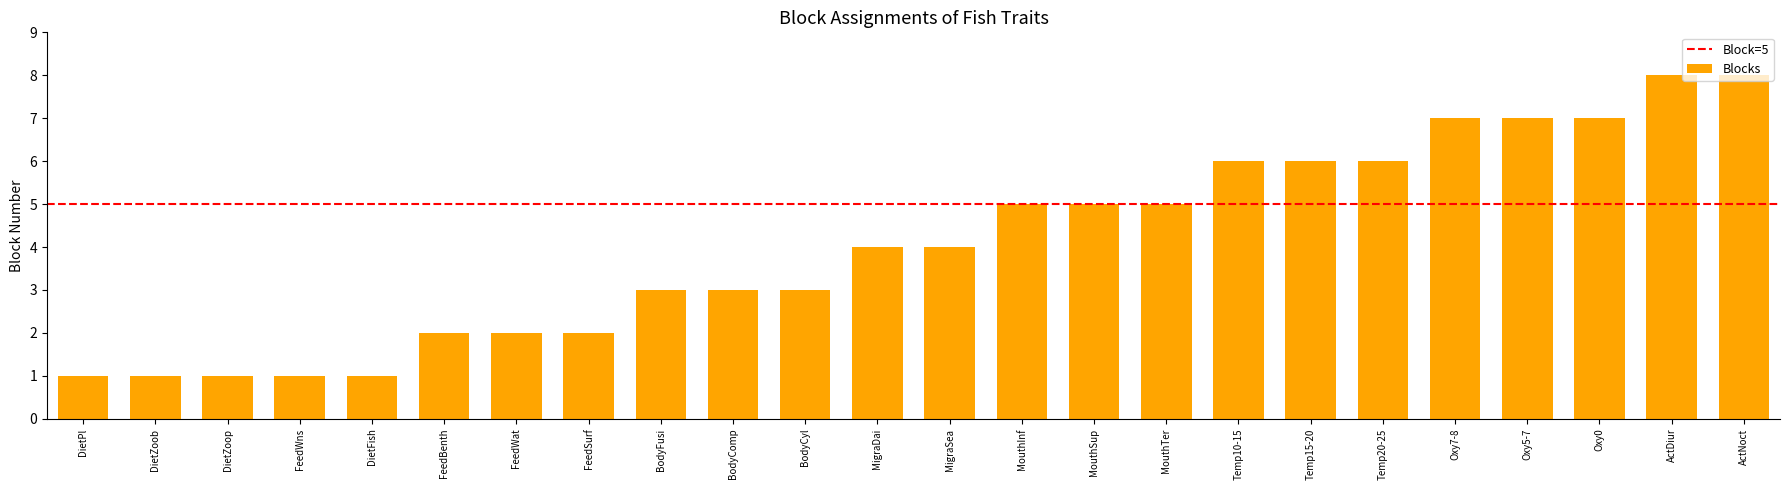

What is the label of the 4th bar from the right?

Oxy5-7